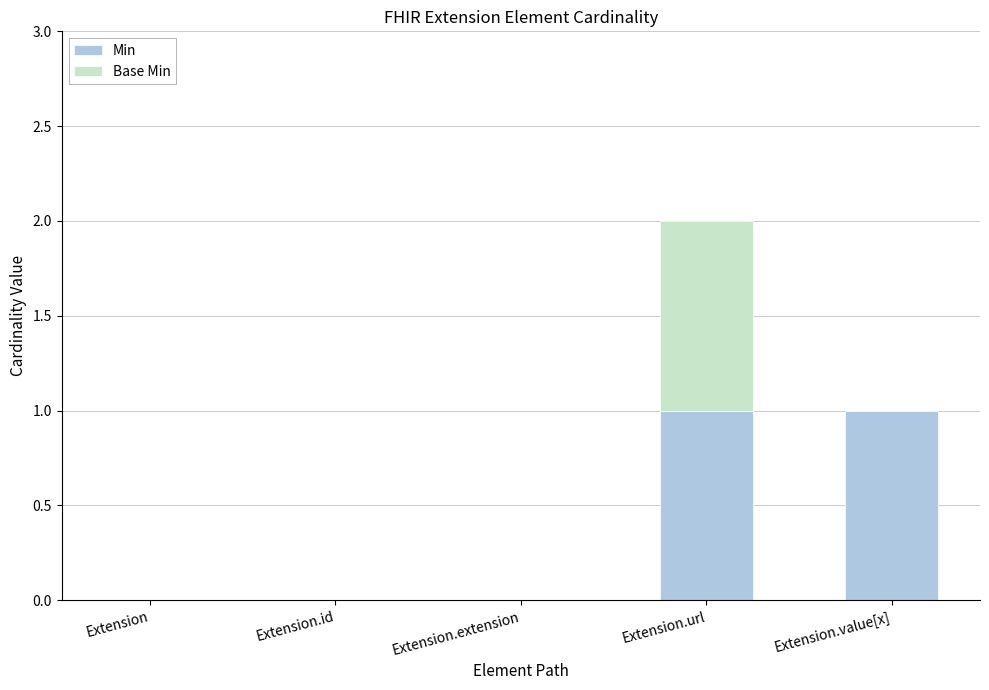

Reading left to right, list the values for the Min series.

Extension=0	Extension.id=0	Extension.extension=0	Extension.url=1	Extension.value[x]=1